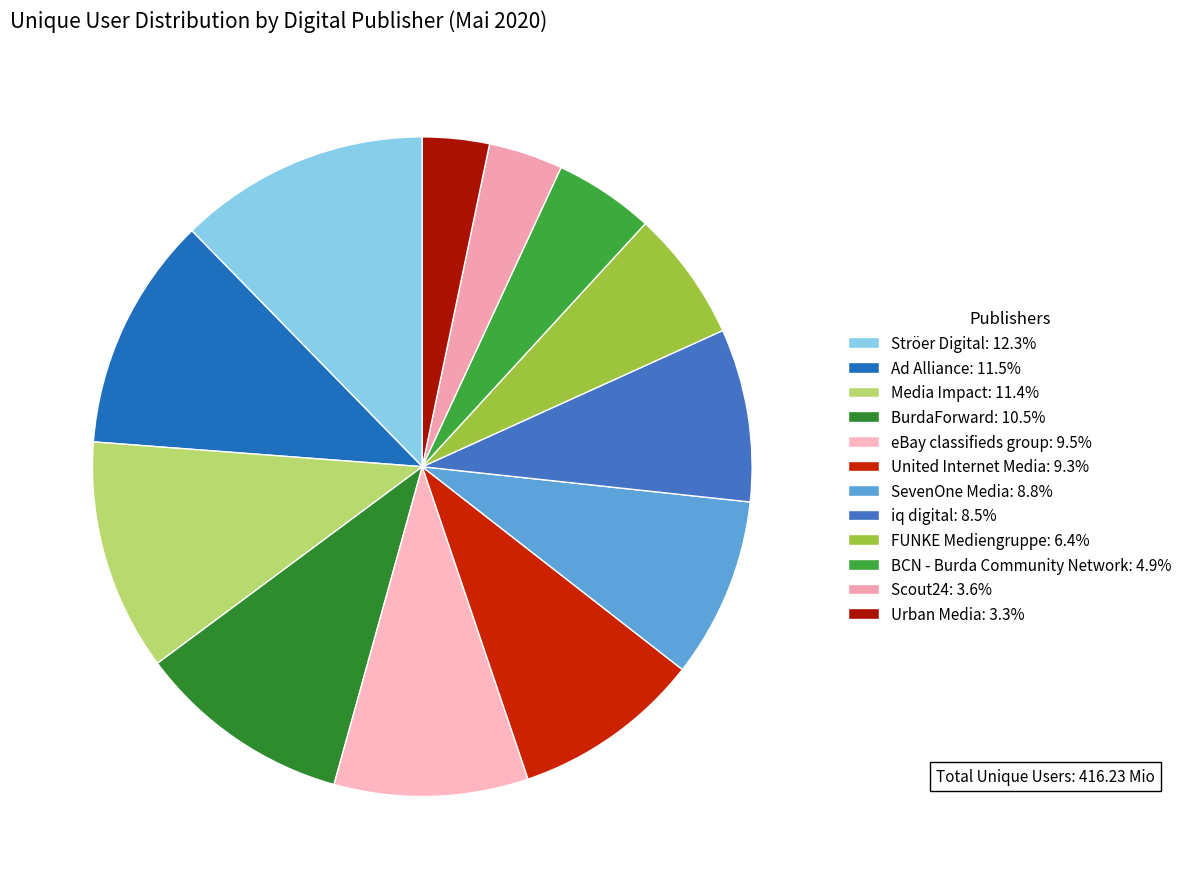

Between Media Impact and SevenOne Media, which is larger?

Media Impact